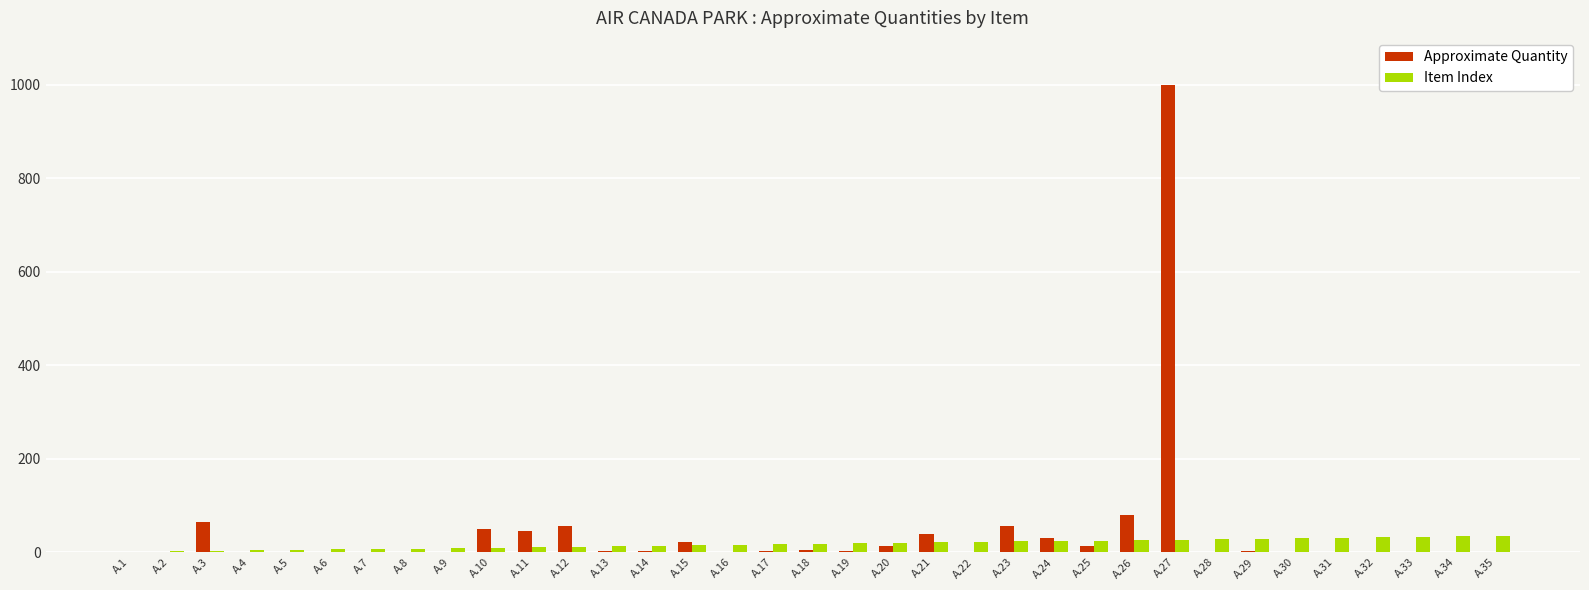

What is the greatest value displayed?

1000.0